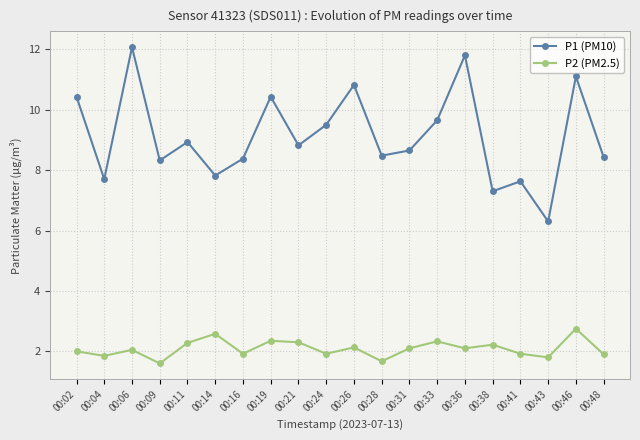

True or false: P1 (PM10) and P2 (PM2.5) cross at least once.

False